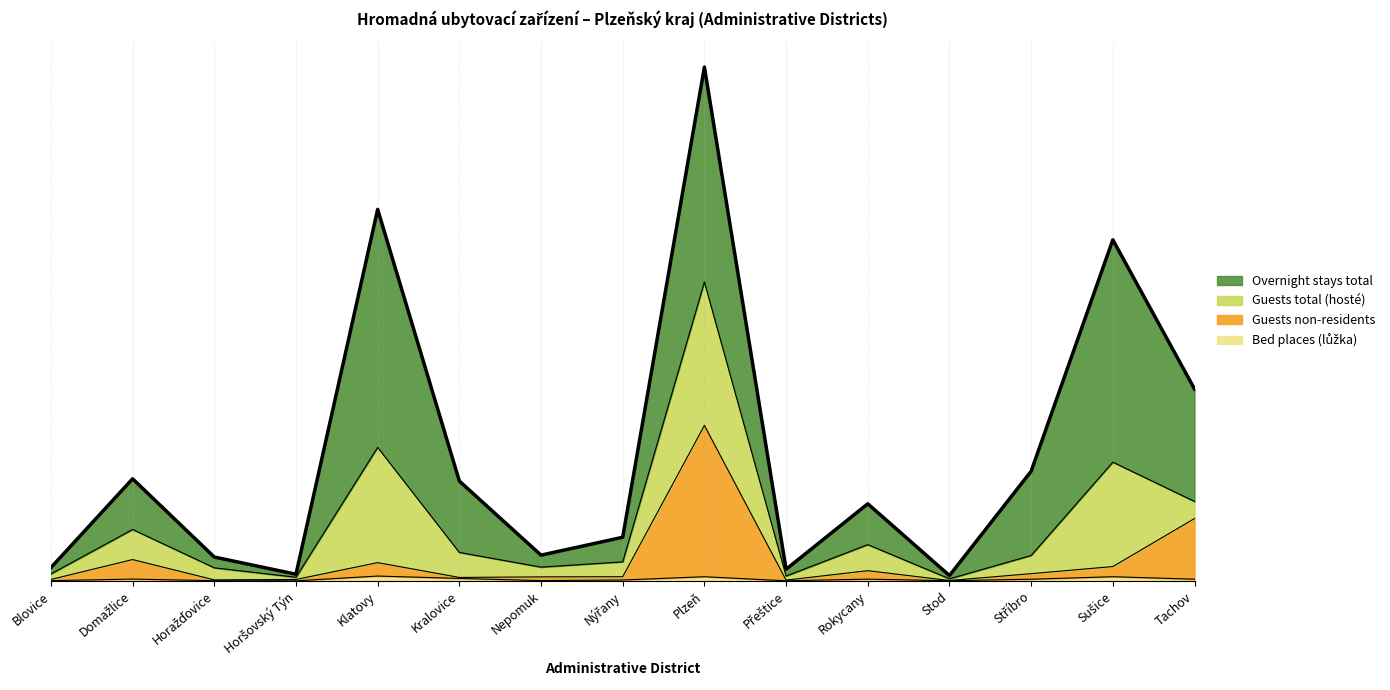

What is the difference between the maximum and second lowest values in the Guests total (hosté) series?

0.6